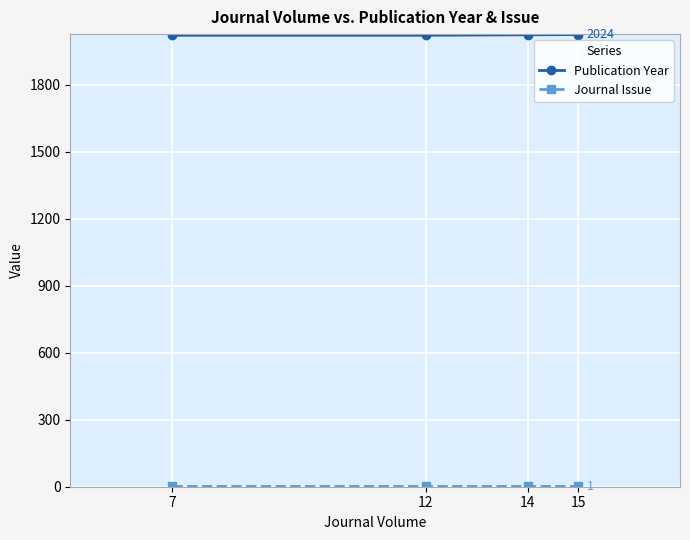

At how many categories does at least one series exceed 554?

4